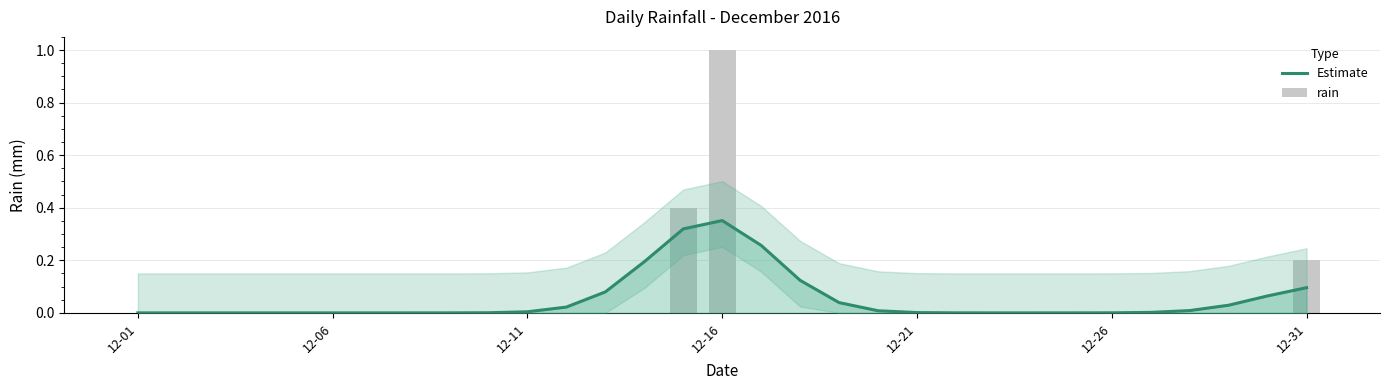

Does the chart contain any negative values?

No